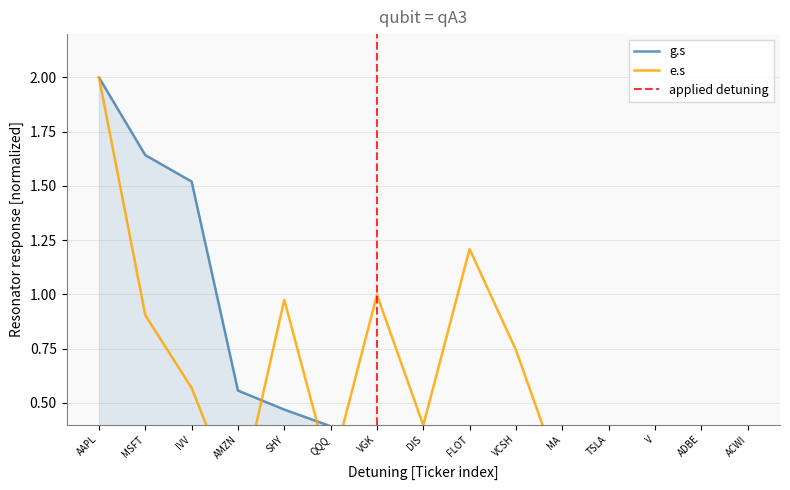

What is the approximate value of g.s at TSLA?

0.3